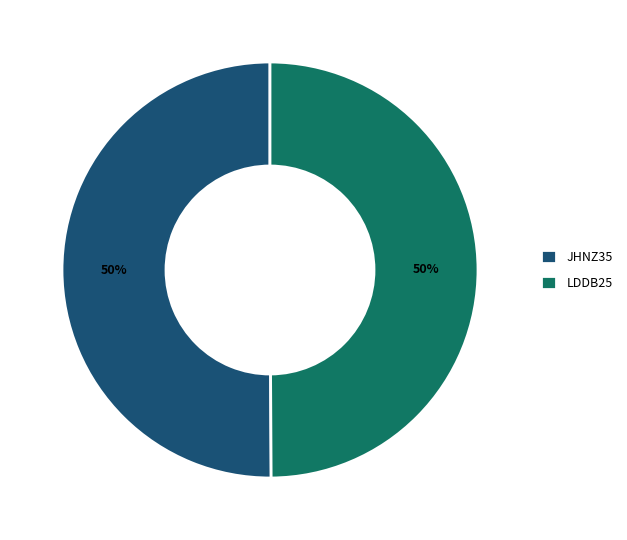

To the nearest percent, what is the combined percentage of JHNZ35 and LDDB25?

100%